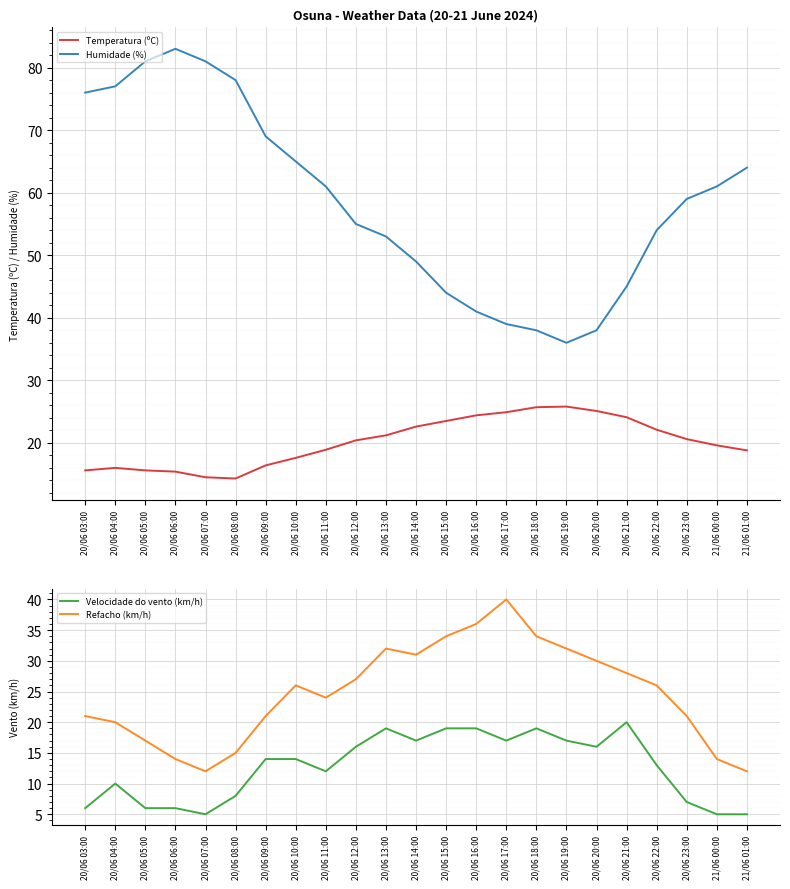

What is the value of the Humidade (%) point at the 21st from the left?

59.0